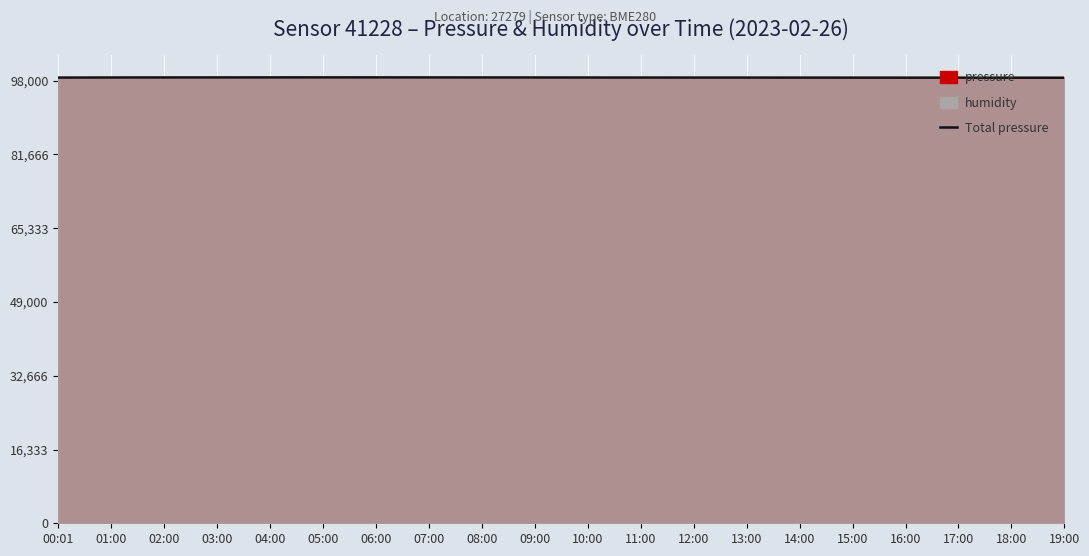

What is the minimum value shown in the chart?

98645.0